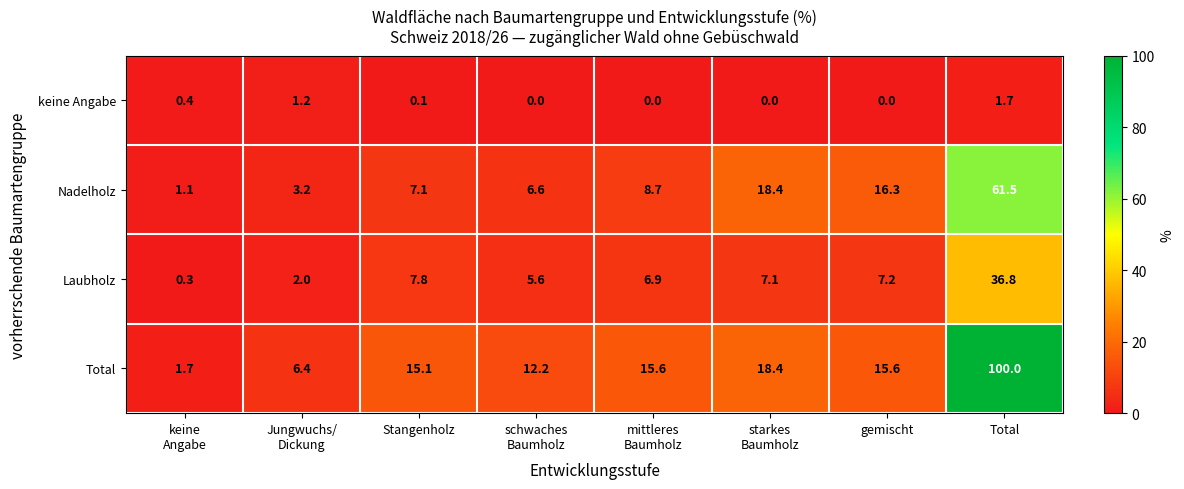

Which category has the highest value in the Total series?

Total